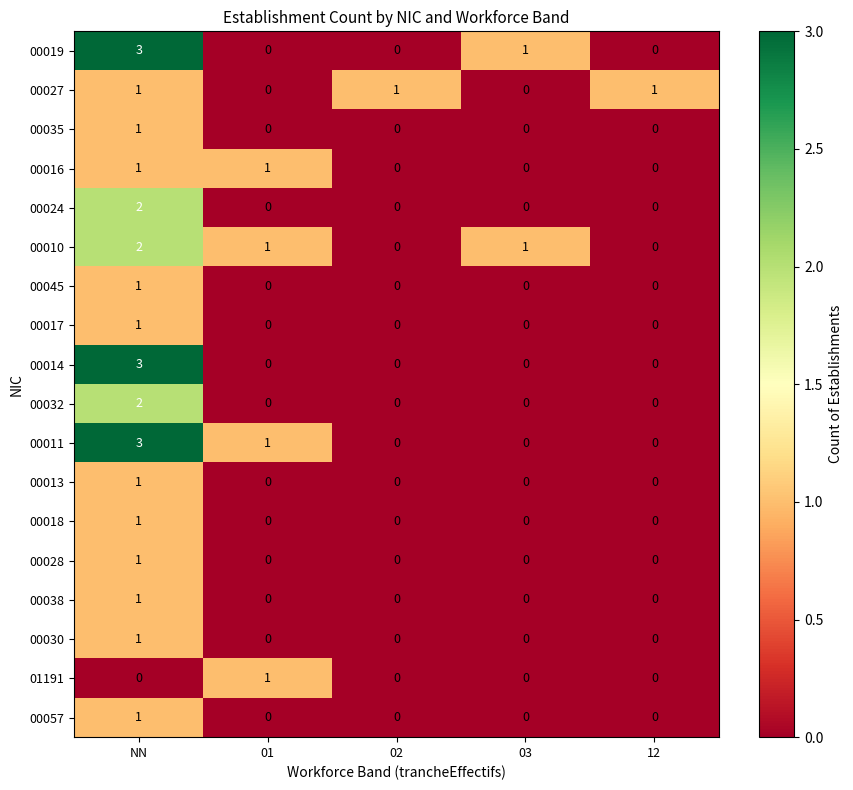

What is the greatest value displayed?

3